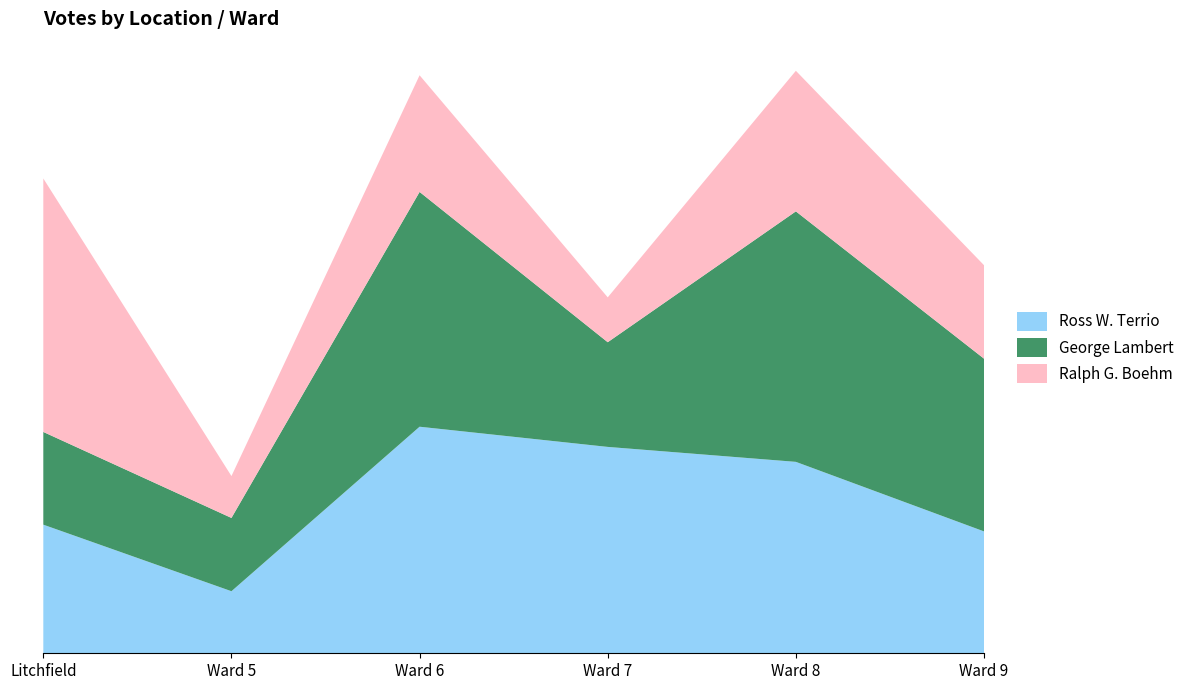

Reading left to right, list all the values displayed in this chart.

Ross W. Terrio: Litchfield=172	Ward 5=83	Ward 6=303	Ward 7=276	Ward 8=256	Ward 9=163
George Lambert: Litchfield=124	Ward 5=98	Ward 6=314	Ward 7=140	Ward 8=335	Ward 9=231
Ralph G. Boehm: Litchfield=339	Ward 5=56	Ward 6=156	Ward 7=60	Ward 8=188	Ward 9=125